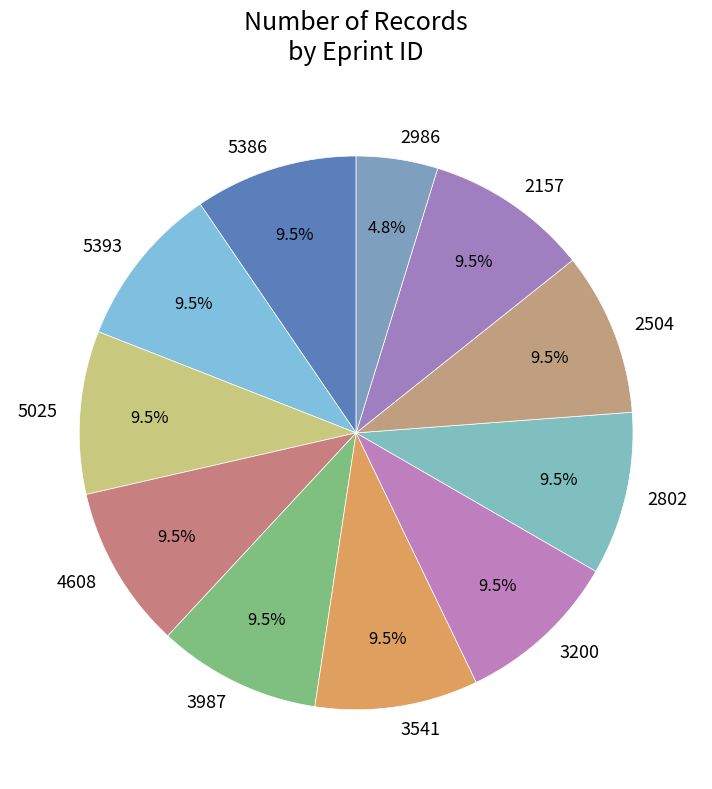

Which slice is the smallest?

2986